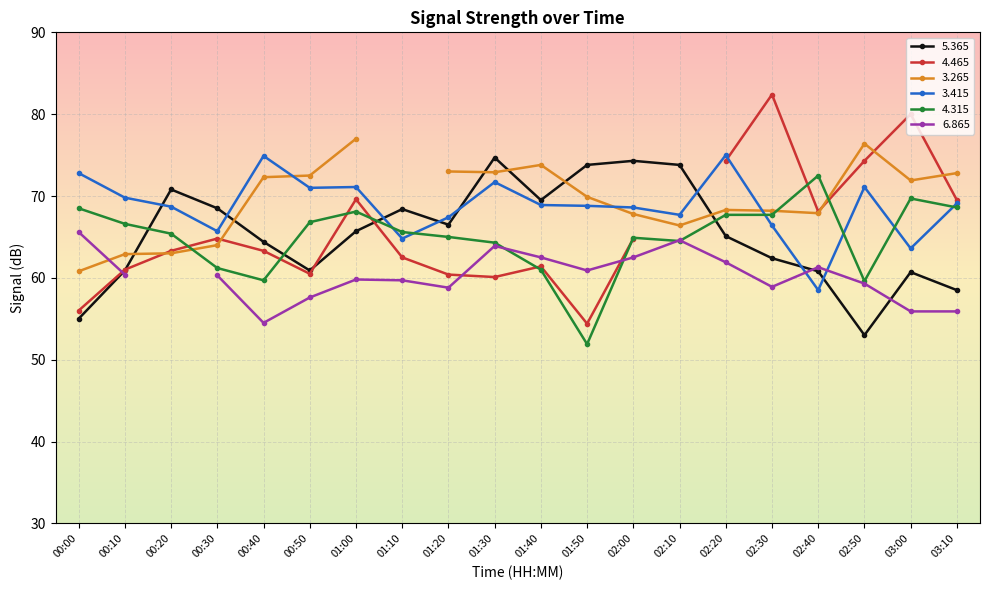

Is the value of 4.315 at 01:10 greater than the value of 3.415 at 02:10?

No